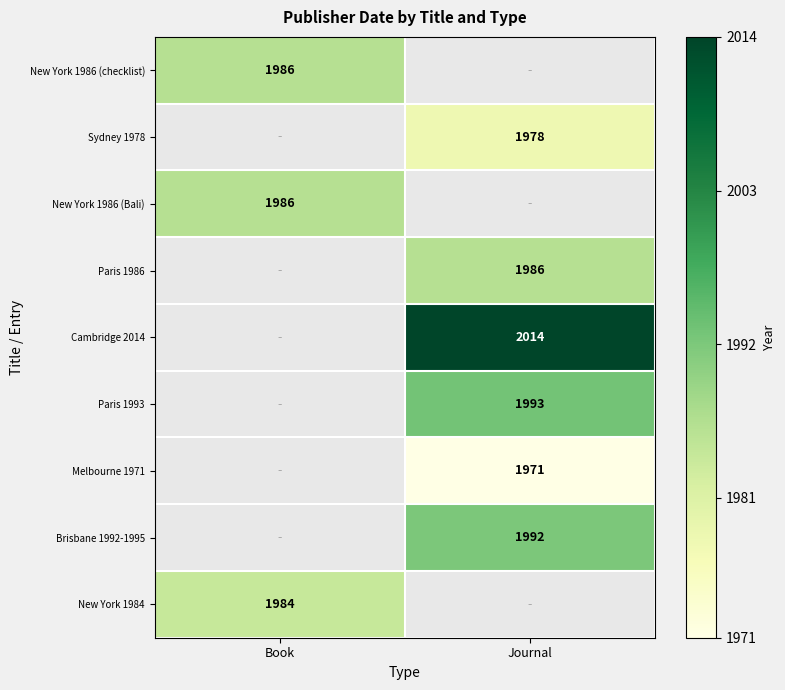

The value of New York 1984 at Book is 1984. True or false?

True